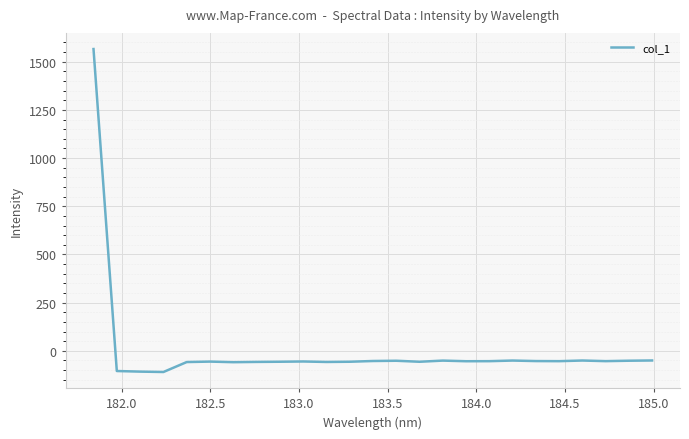

What is the smallest value displayed?

-109.8